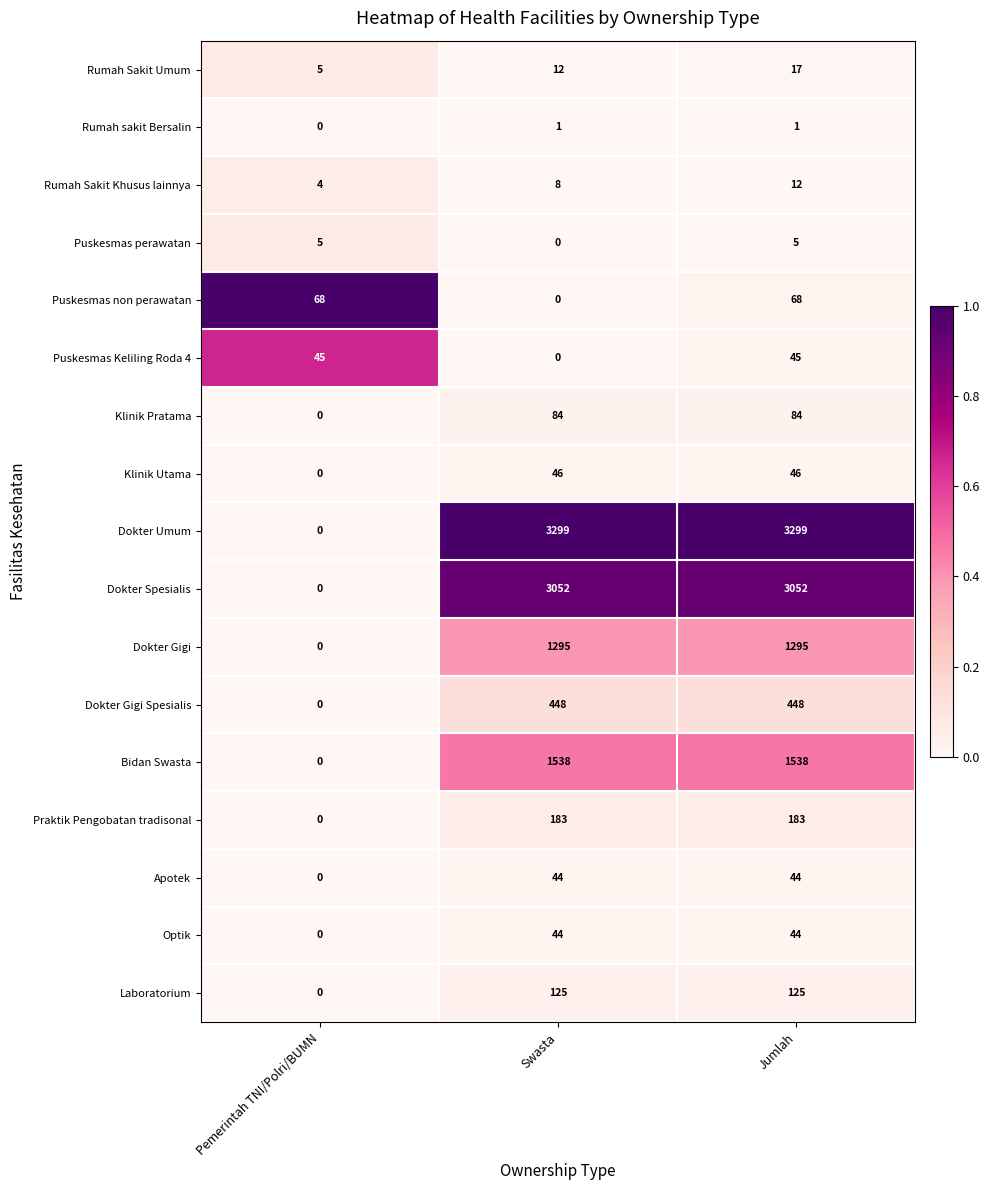

The Puskesmas non perawatan series shows 28 at Pemerintah TNI/Polri/BUMN. True or false?

False